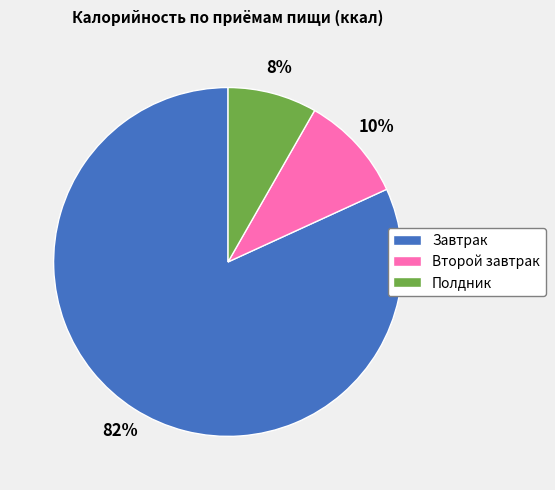

Which category accounts for the majority?

Завтрак